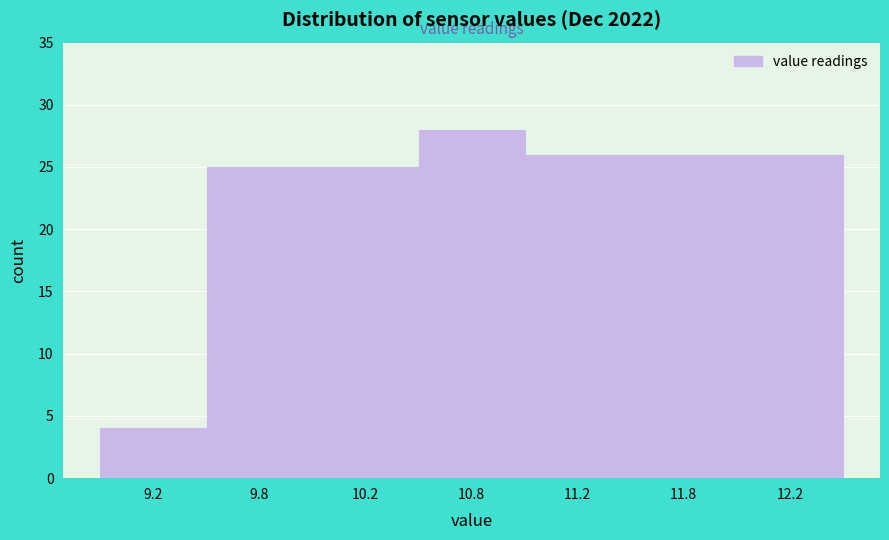

Reading right to left, extract all data points from this chart.

26	26	26	28	25	25	4